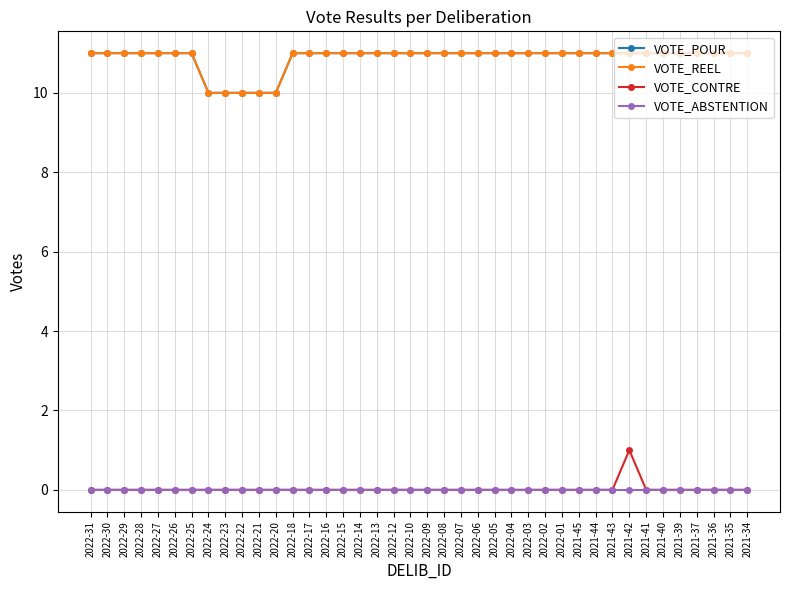

Reading right to left, extract all data points from this chart.

VOTE_POUR: 11	11	11	11	11	11	11	11	11	11	11	11	11	11	11	11	11	11	11	11	11	11	11	11	11	11	11	11	10	10	10	10	10	11	11	11	11	11	11	11
VOTE_REEL: 11	11	11	11	11	11	11	11	11	11	11	11	11	11	11	11	11	11	11	11	11	11	11	11	11	11	11	11	10	10	10	10	10	11	11	11	11	11	11	11
VOTE_CONTRE: 0	0	0	0	0	0	0	1	0	0	0	0	0	0	0	0	0	0	0	0	0	0	0	0	0	0	0	0	0	0	0	0	0	0	0	0	0	0	0	0
VOTE_ABSTENTION: 0	0	0	0	0	0	0	0	0	0	0	0	0	0	0	0	0	0	0	0	0	0	0	0	0	0	0	0	0	0	0	0	0	0	0	0	0	0	0	0